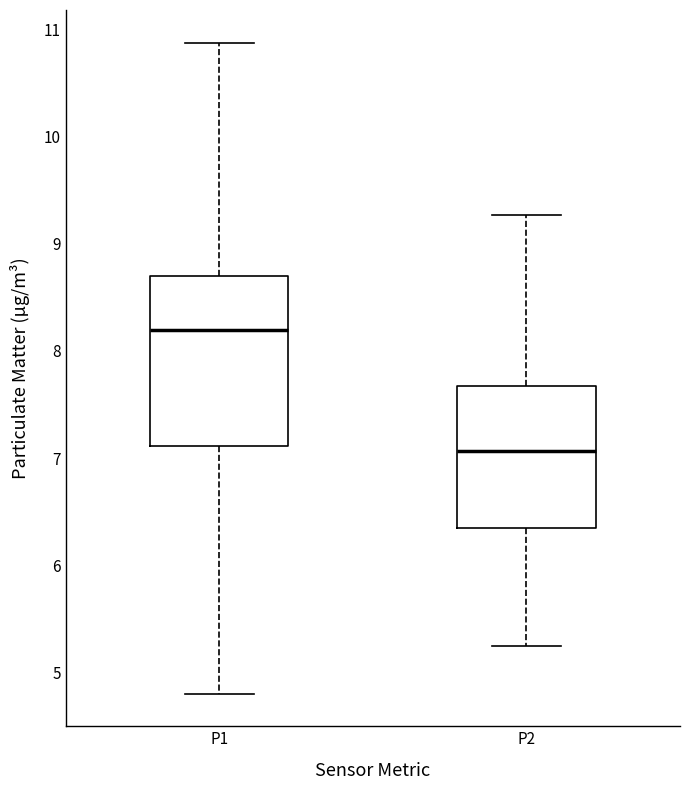

Reading left to right, read every box against the y-axis: the position of its median line, the range the box covers, and the ends of its whiskers. The values are not printed on the chart, so give them approximately, as read against the axis.

P1: median 8.2, box 7.1 to 8.7, whiskers 4.8 to 10.9
P2: median 7.1, box 6.4 to 7.7, whiskers 5.3 to 9.3